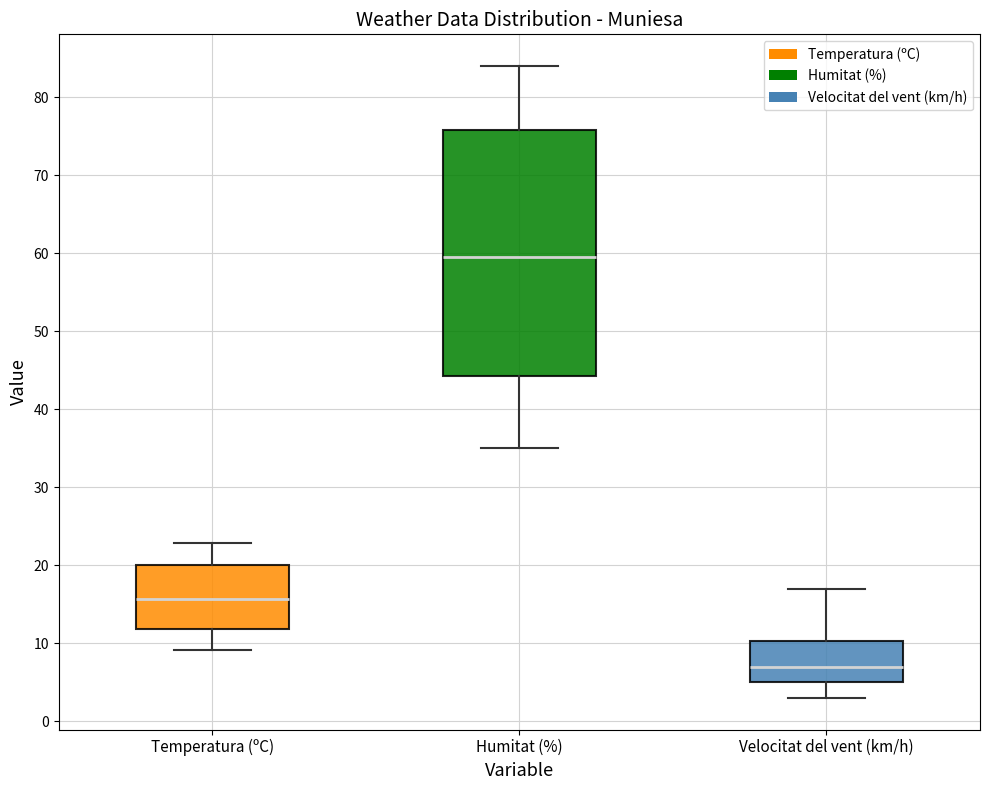

Which box's median line is the lowest?

Velocitat del vent (km/h)